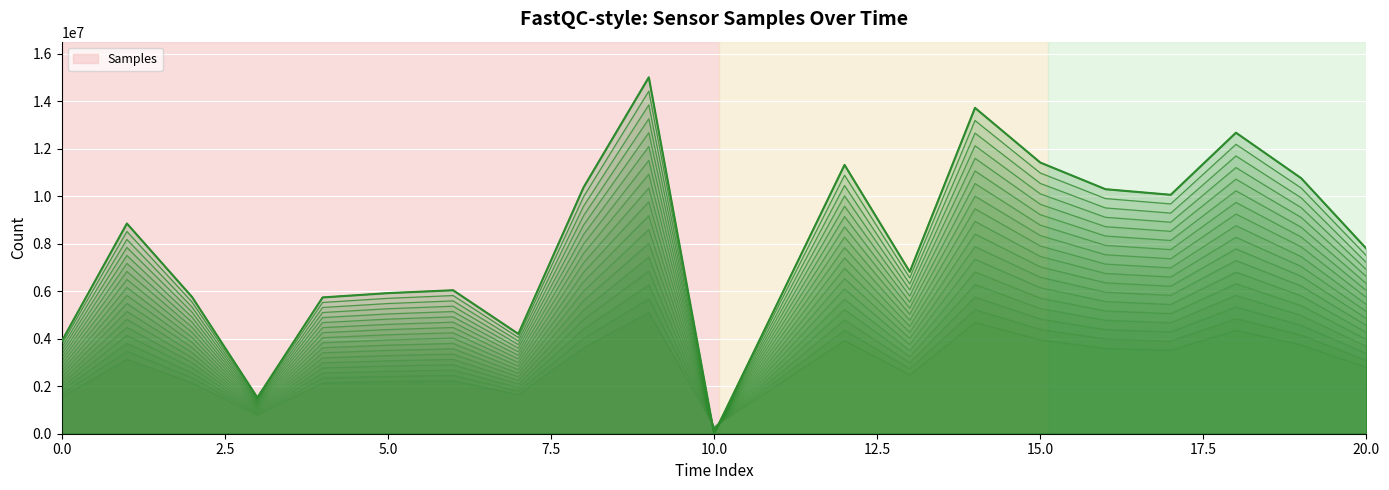

How many interior local peaks (higher than both neighbors) does the data have?

6